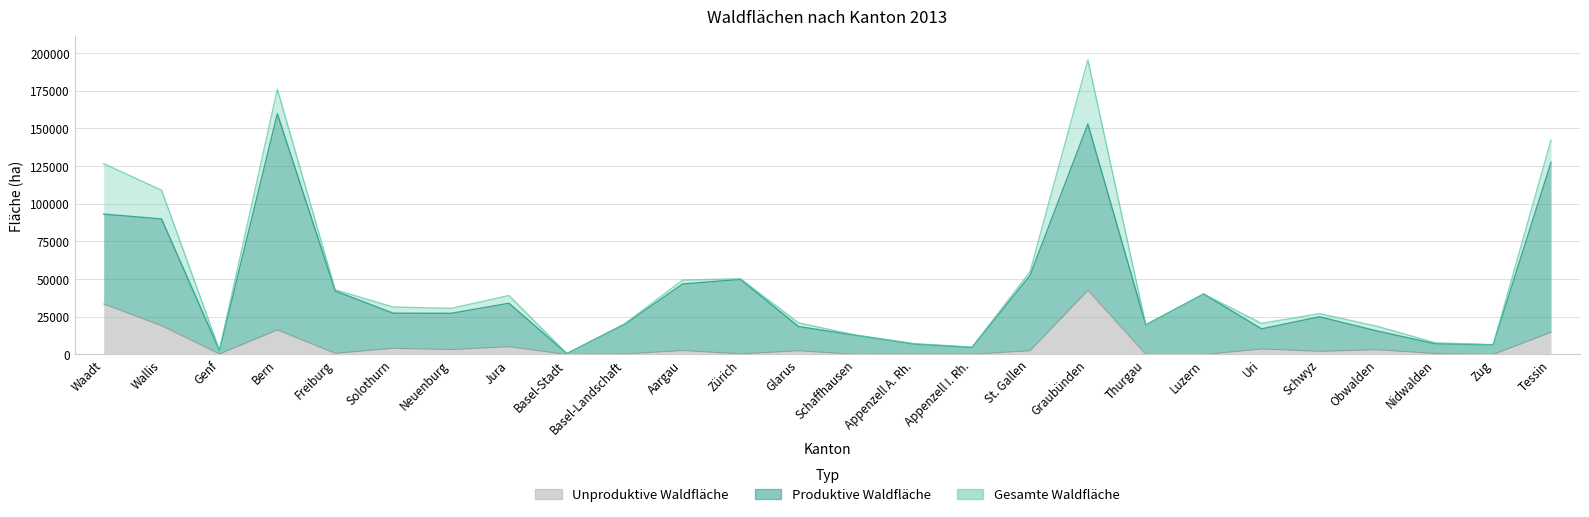

True or false: Gesamte Waldfläche has a value of 49367 at Aargau.

True